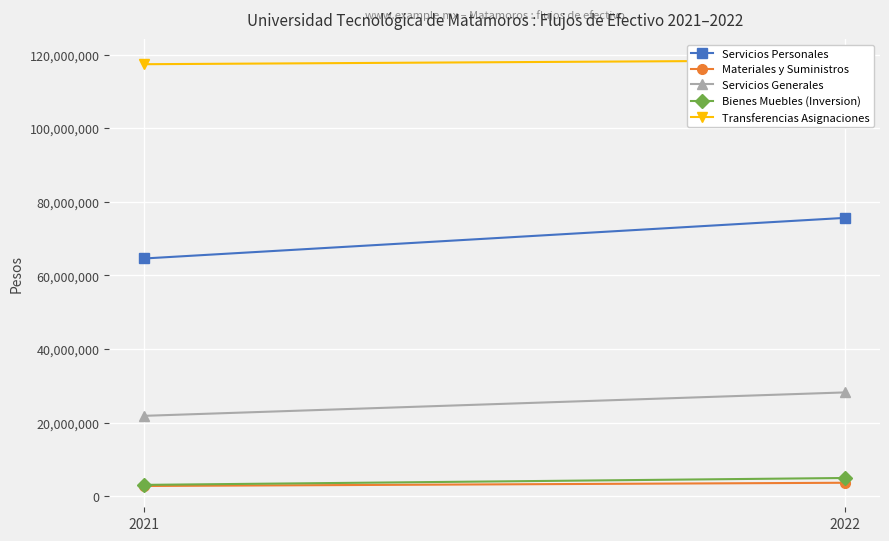

Which series changed the most between 2021 and 2022?

Servicios Personales